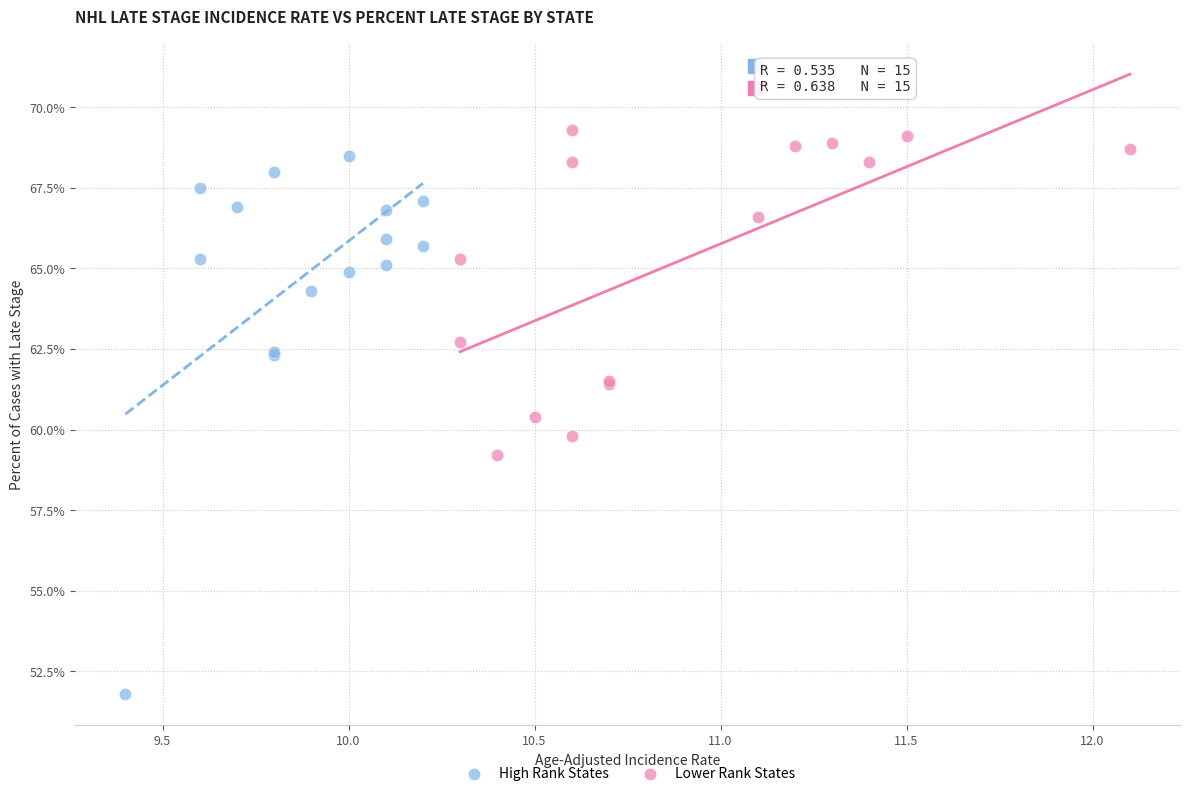

What are all the series names shown in the legend?

High Rank States, Lower Rank States